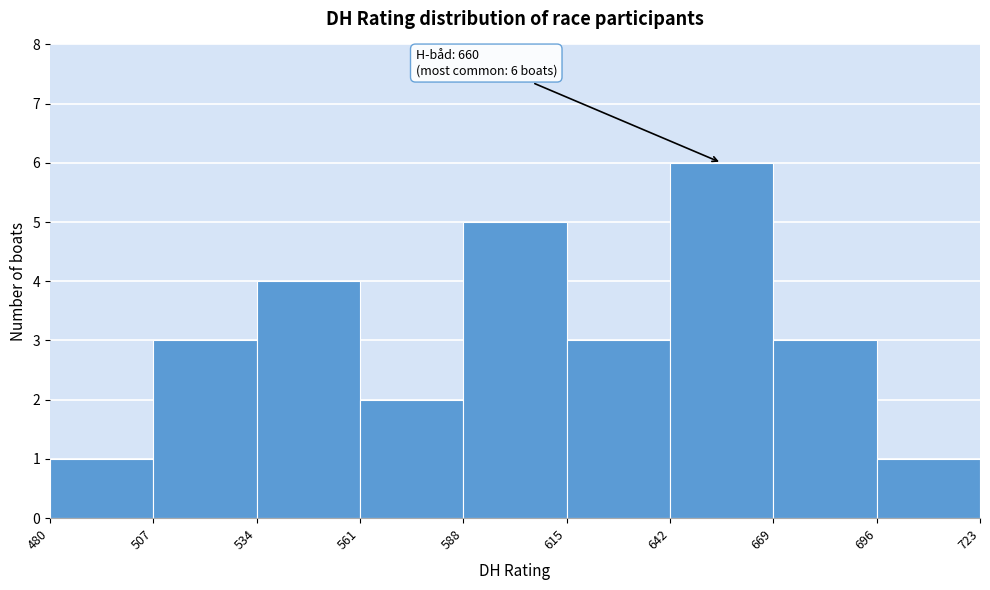

Over which range of the x-axis is the bar tallest?

642 to 669